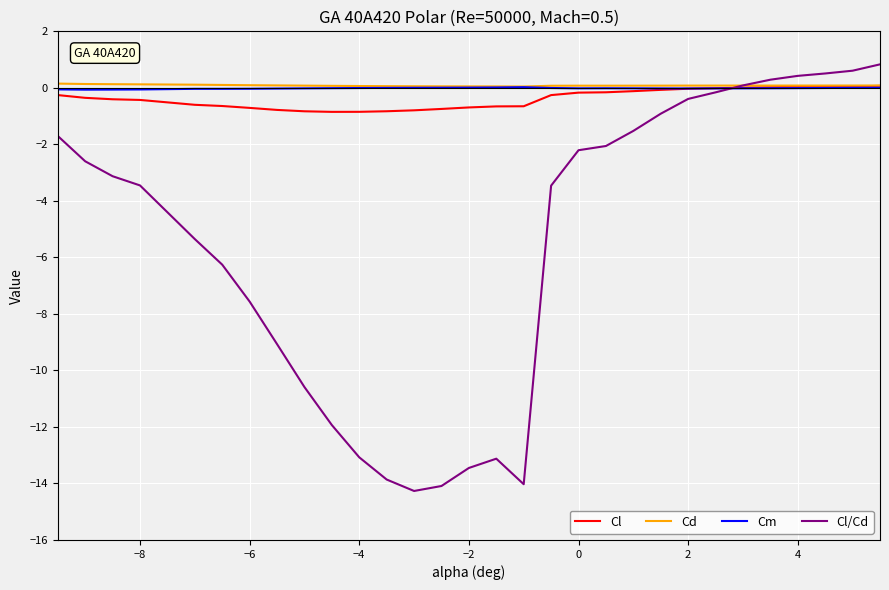

What is the minimum value shown in the chart?

-14.3